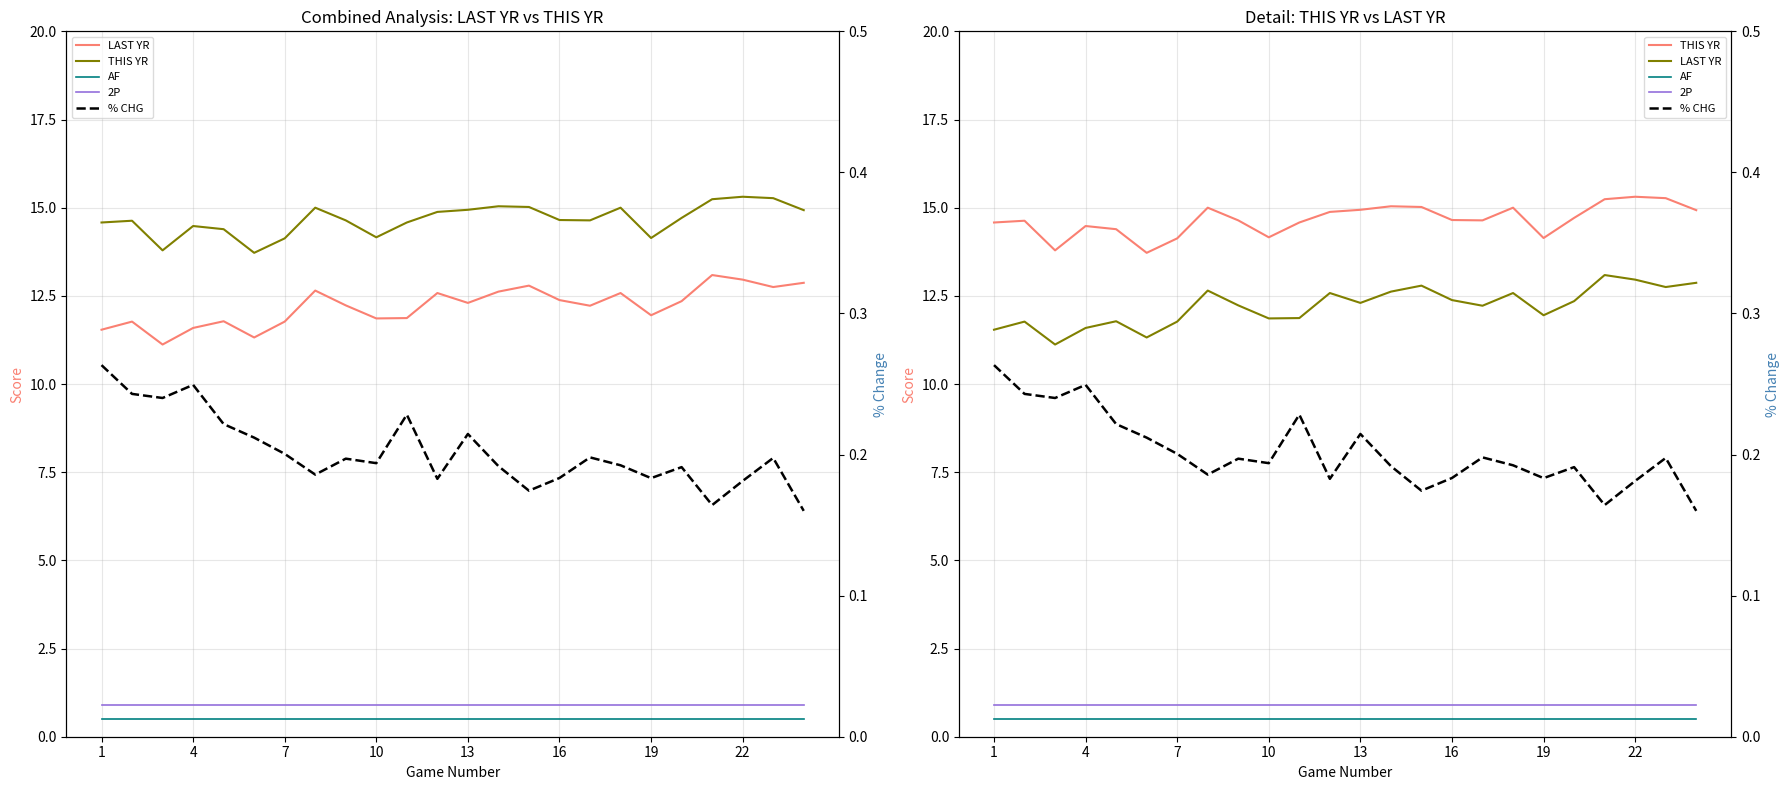

What is the difference between the maximum and second lowest values in the THIS YR series?

1.5